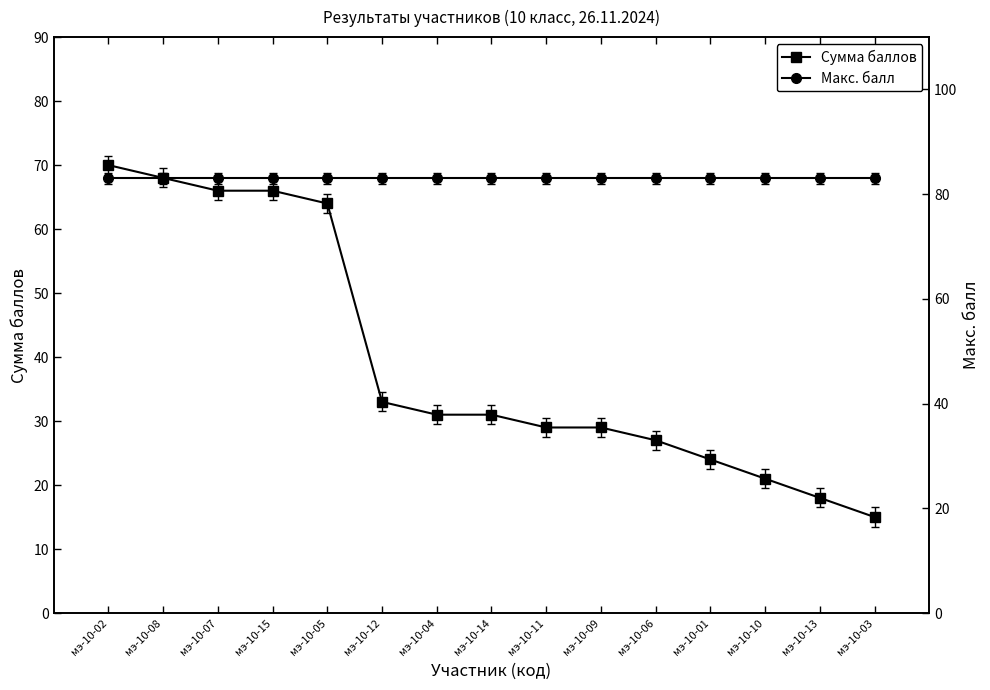

Rank the series at мэ-10-10 from highest to lowest value.

Макс. балл, Сумма баллов